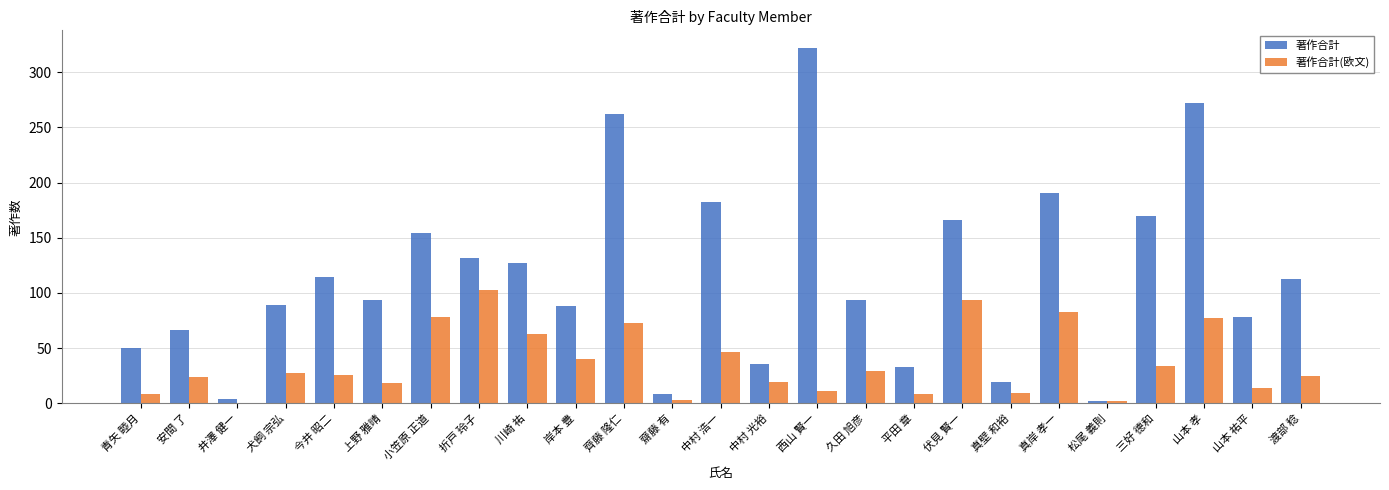

Which category has the highest value across all series?

西山 賢一